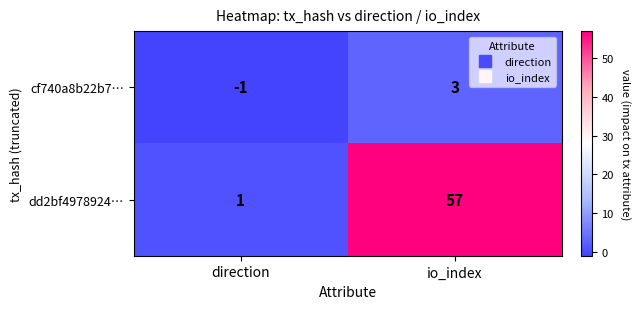

What is the average value of the dd2bf4978924… series?

29